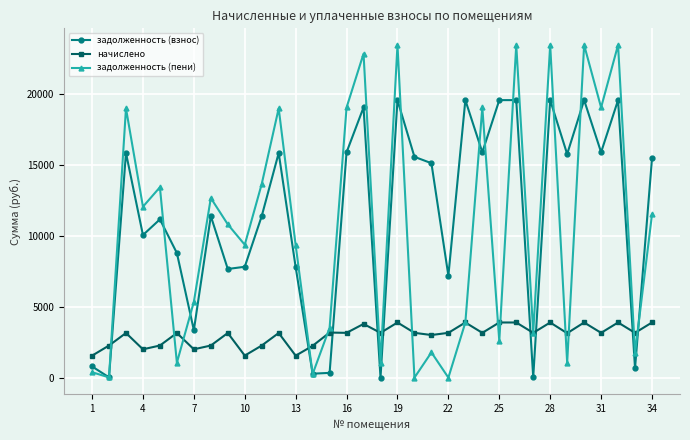

What is the difference between the maximum and minimum values in the задолженность (взнос) series?

19542.5